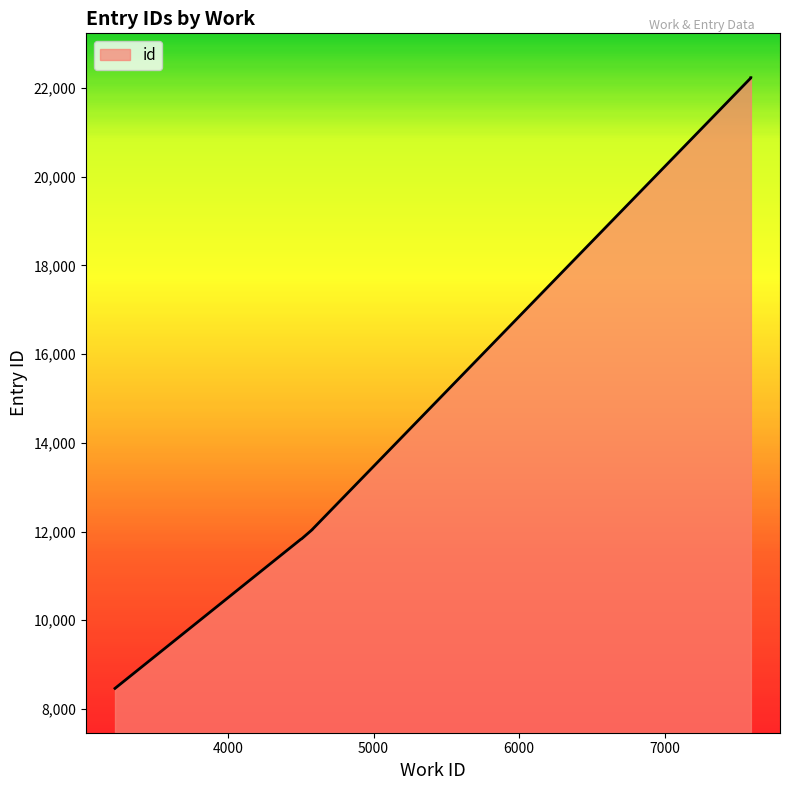

Reading left to right, extract all data points from this chart.

8465	11829	11835	12040	12042	22229	22230	22231	22232	22233